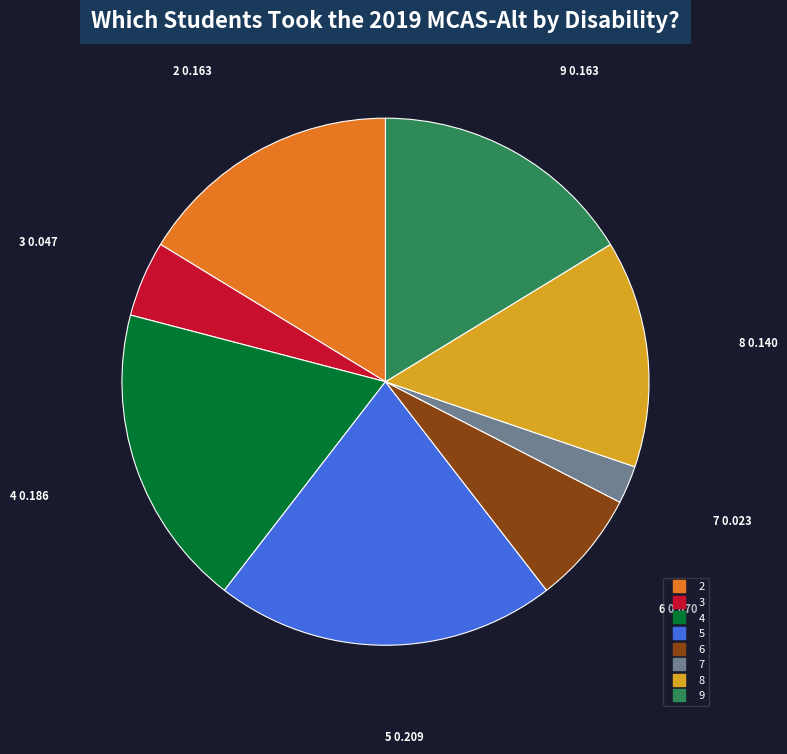

What is the ratio of the value at 8 to the value at 3?

3.0